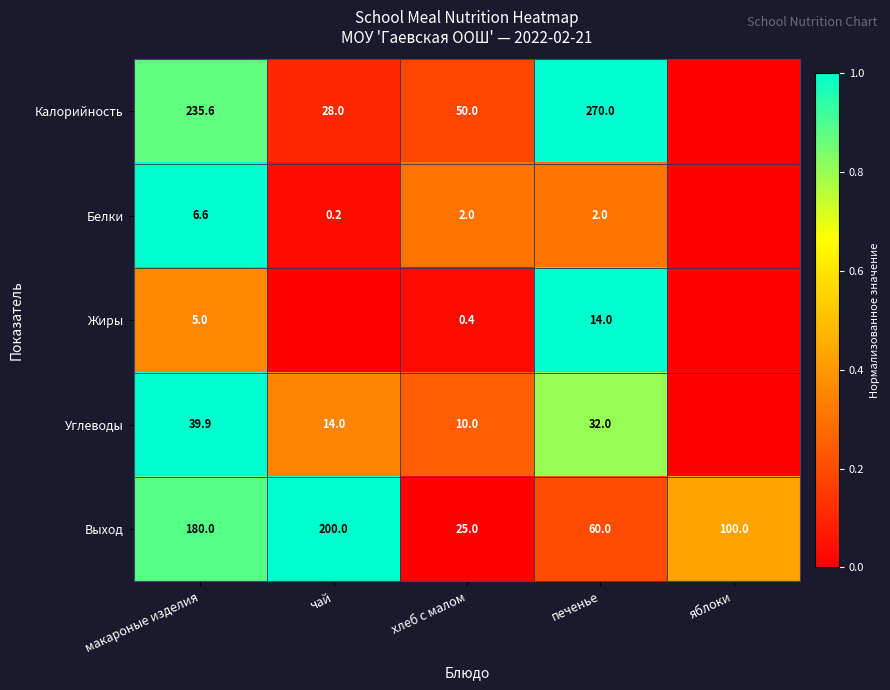

The Выход series shows 25.0 at хлеб с малом. True or false?

True